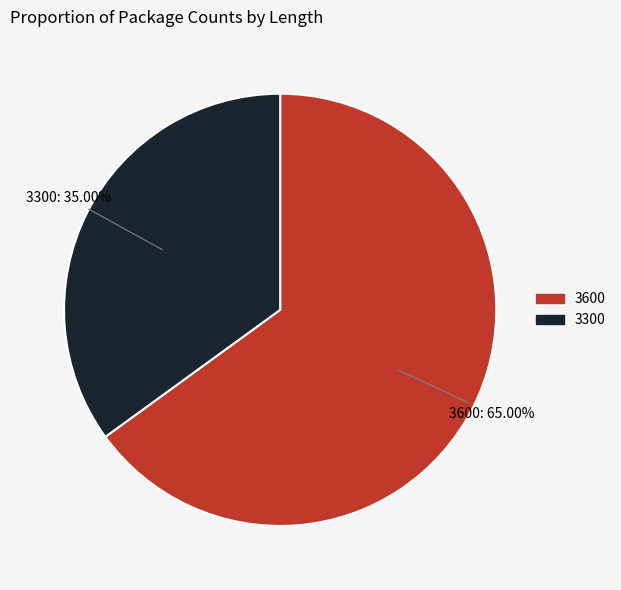

What portion of the pie excludes 3300?

65.0%